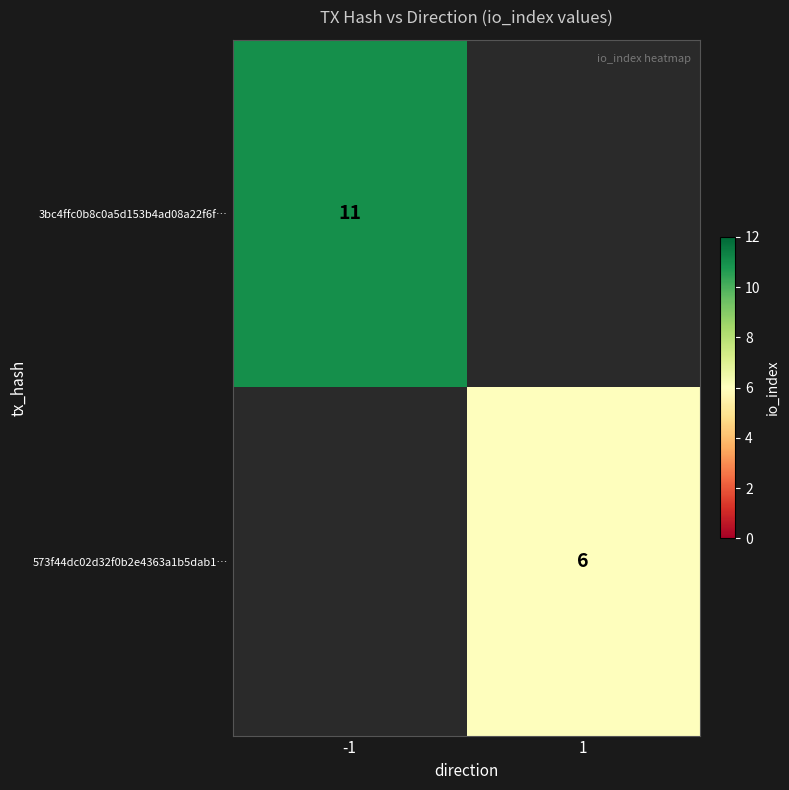

The 573f44dc02d32f0b2e4363a1b5dab1… series shows 2 at 1. True or false?

False